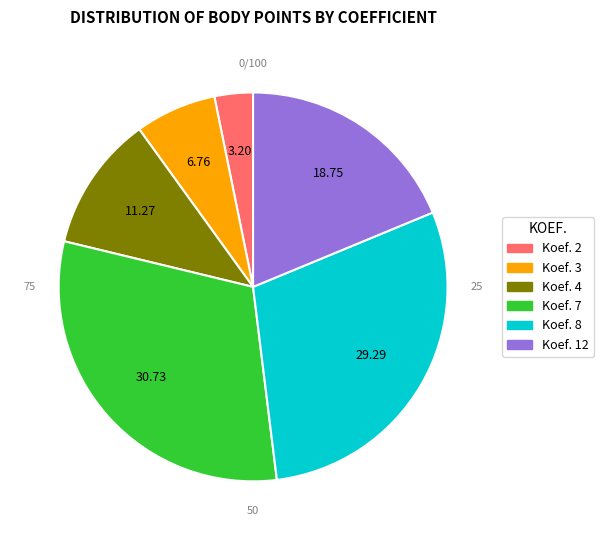

Do Koef. 12 and Koef. 7 together represent more than half of the pie?

No